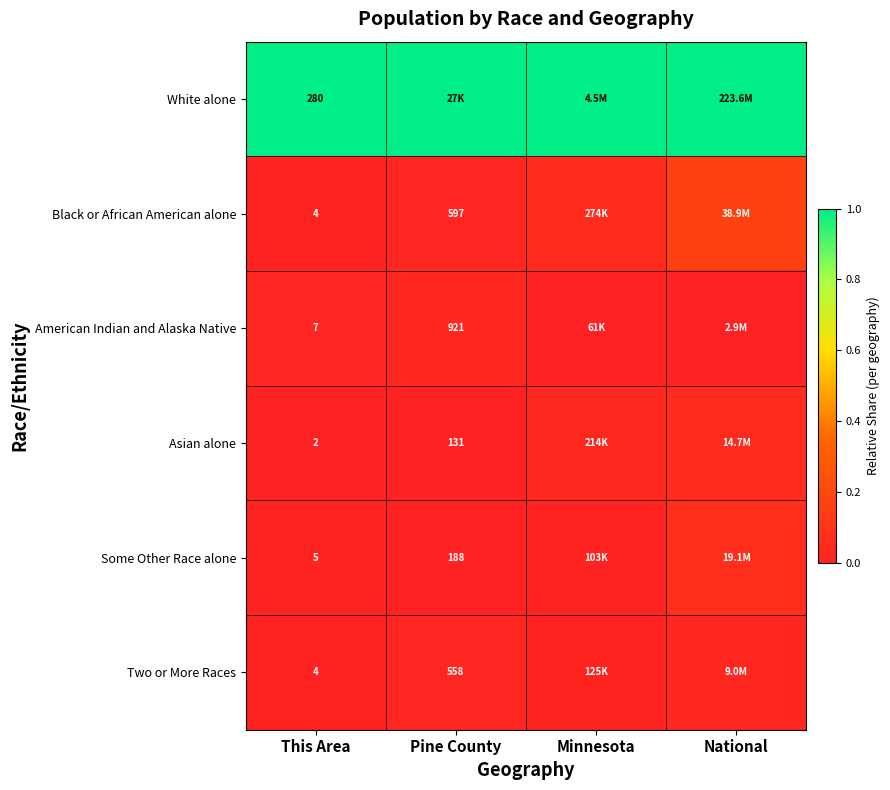

The American Indian and Alaska Native series shows 0.0 at This Area. True or false?

False